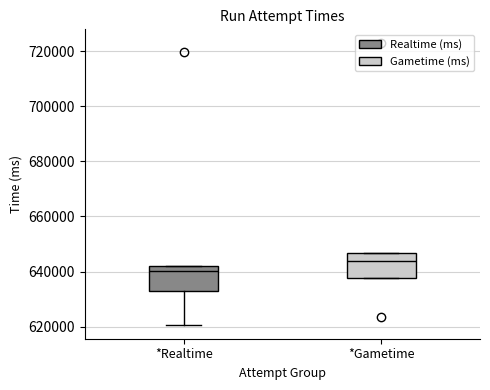

Reading left to right, read every box against the y-axis: the position of its median line, the range the box covers, and the ends of its whiskers. The values are not printed on the chart, so give them approximately, as read against the axis.

*Realtime: median 640000, box 634000 to 642000, whiskers 620000 to 642000
*Gametime: median 644000, box 638000 to 646000, whiskers 638000 to 646000